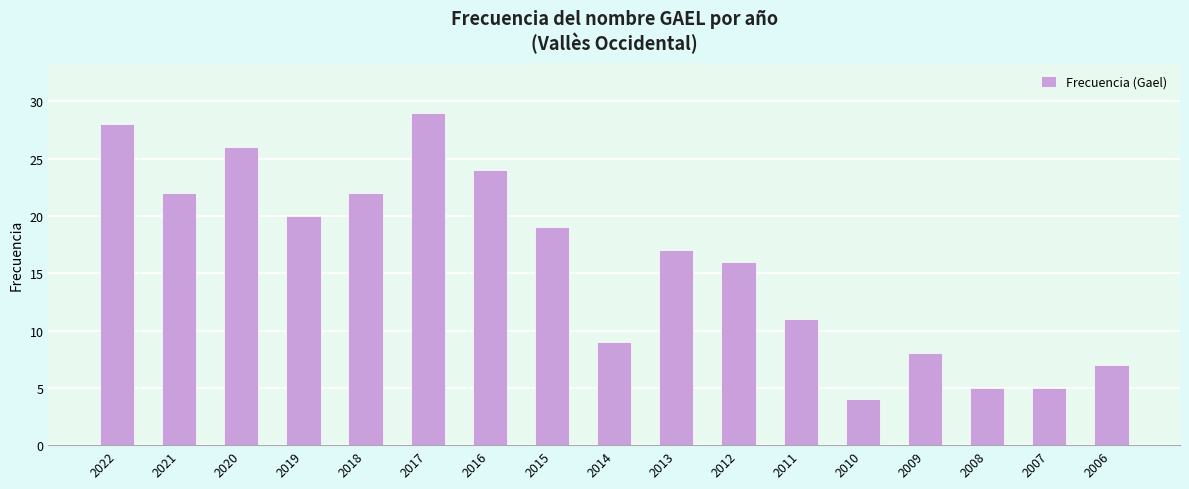

What is the change in value from 2021 to 2011?

-11